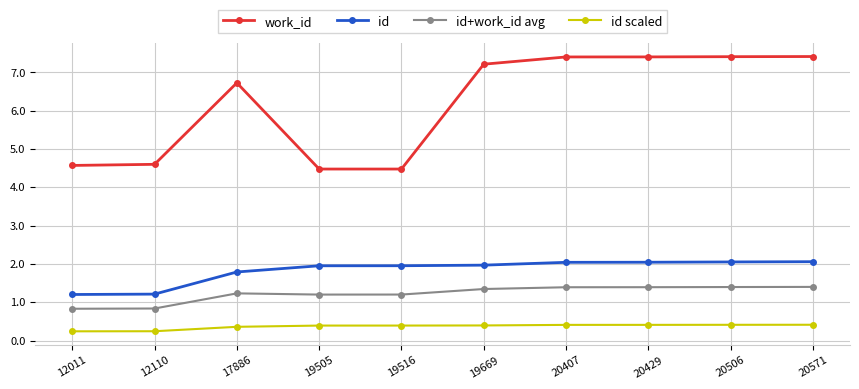

What is the difference between the id+work_id avg values at 12011 and 20429?

0.6